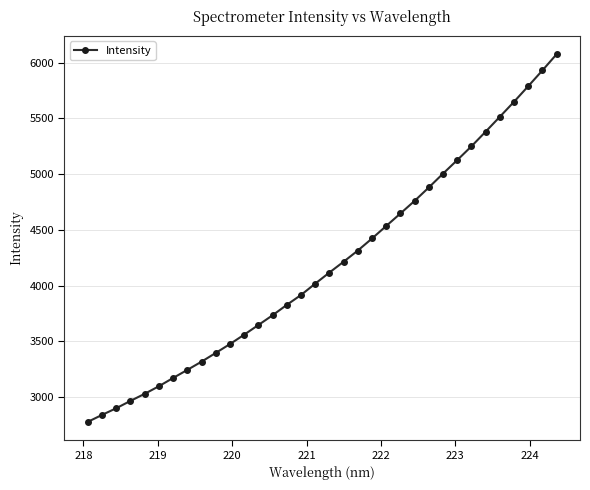

How many series are shown in this chart?

1